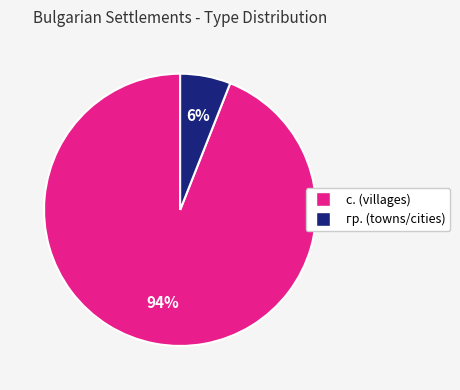

To the nearest percent, what is the average slice percentage?

50%